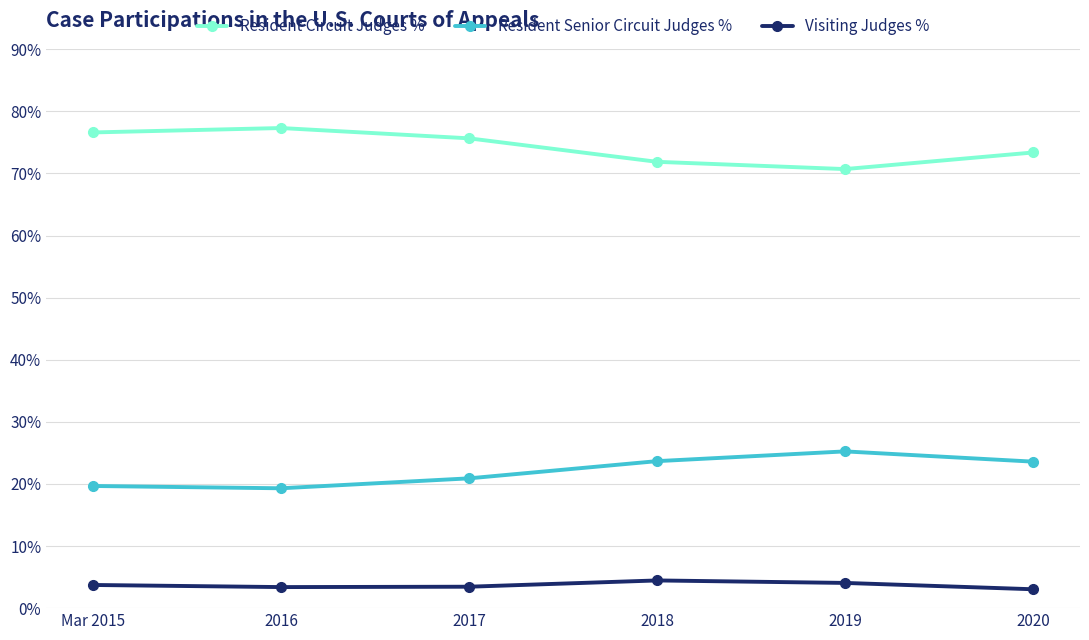

How many data points does each series have?

6